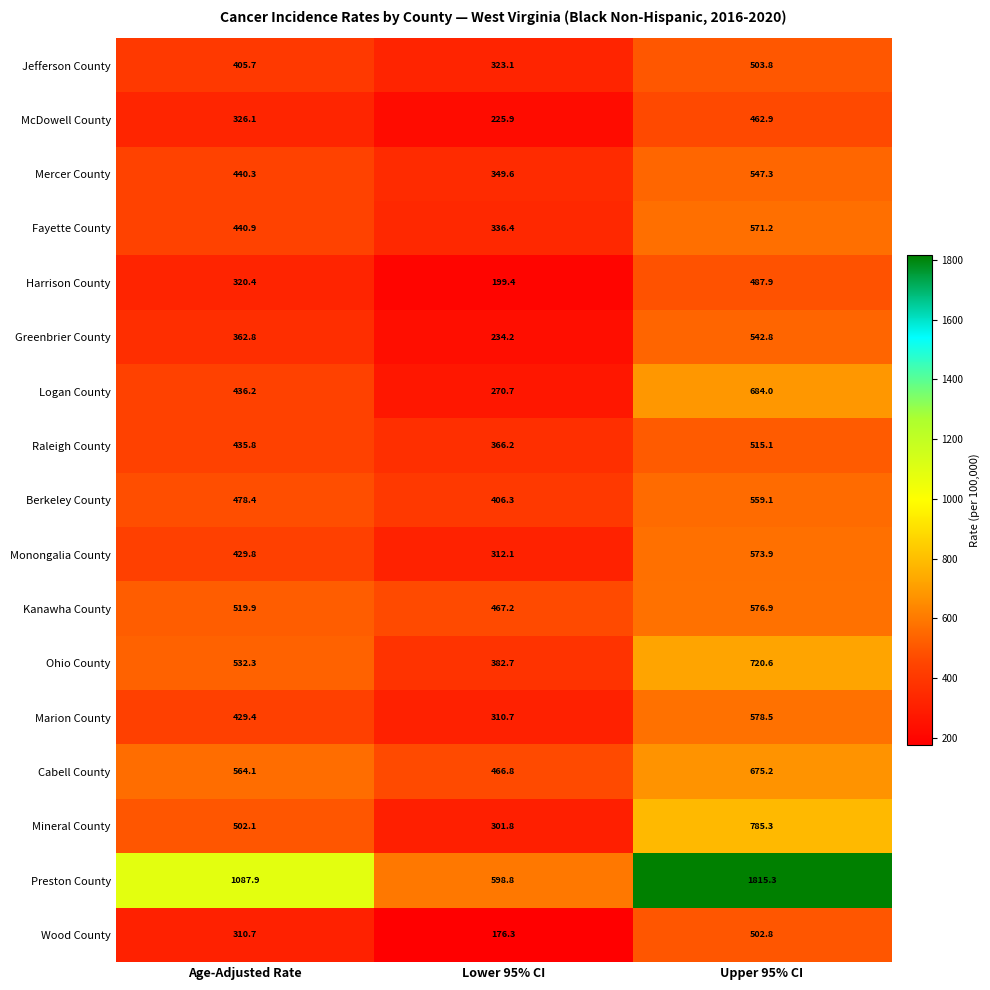

What is the sum of the Harrison County values at Age-Adjusted Rate and Lower 95% CI?

519.8